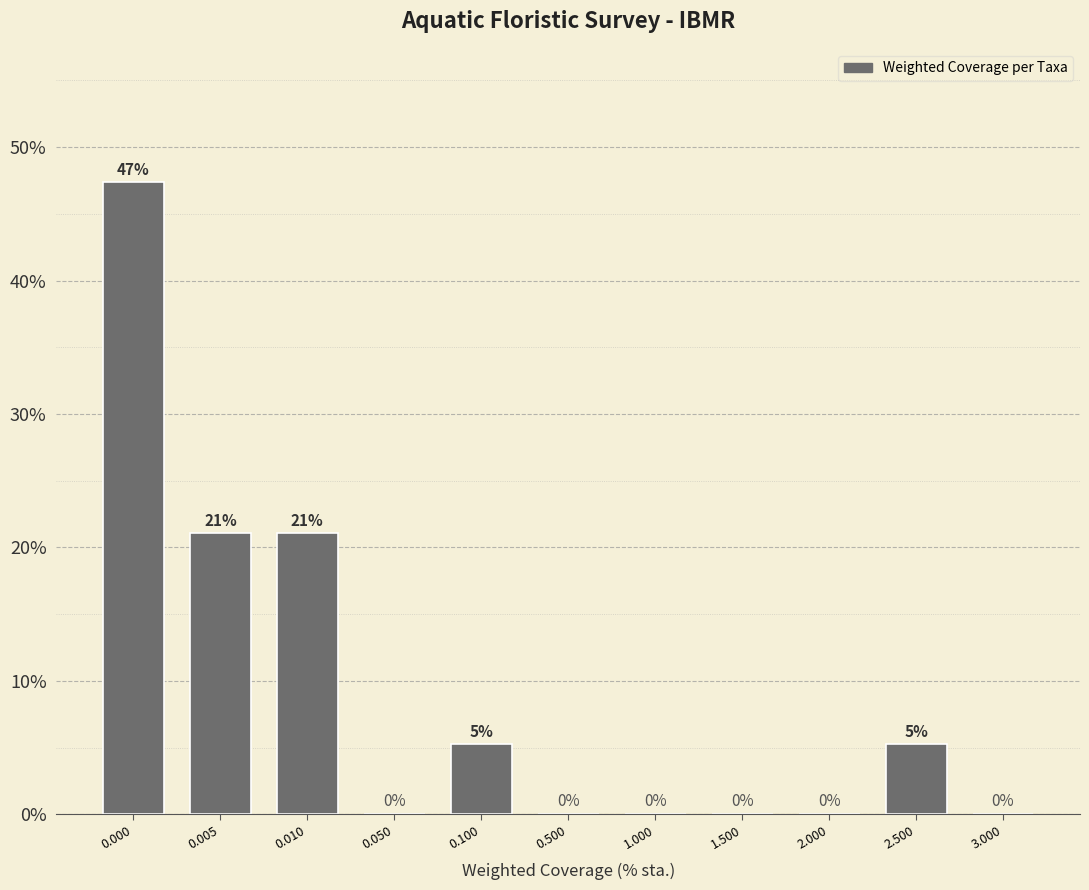

What value does the data have at 0.010?

21.1